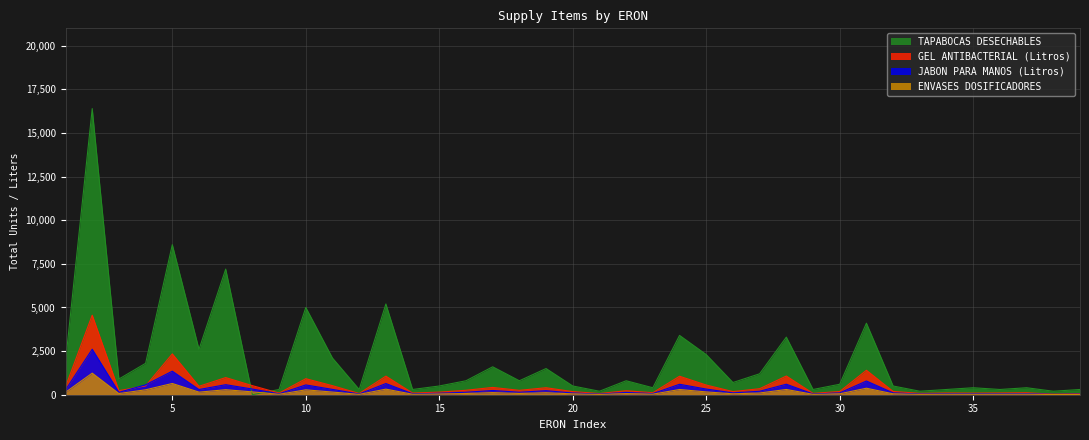

At which category does GEL ANTIBACTERIAL (Litros) reach its first local valley?

3